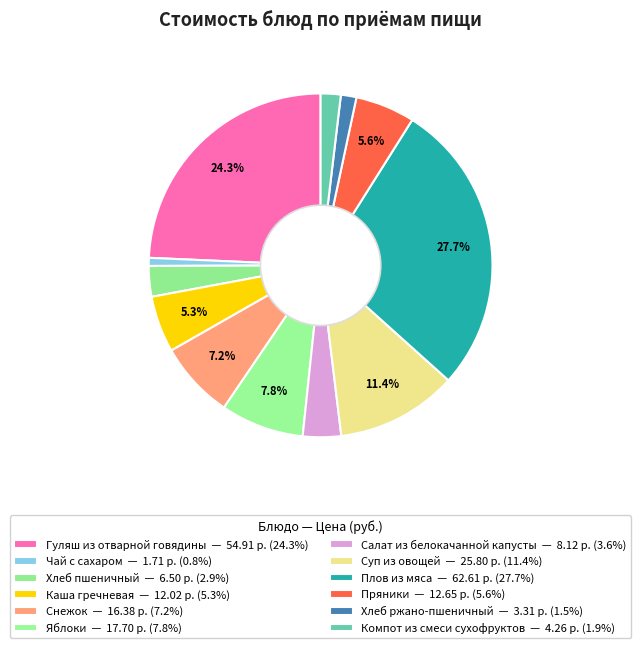

True or false: Салат из белокачанной капусты accounts for 4% of the total.

True